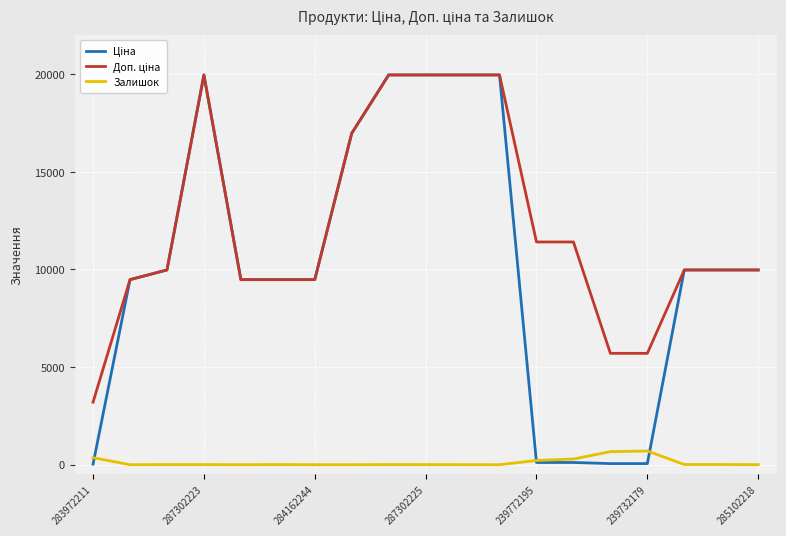

What is the maximum value for Залишок?

702.0